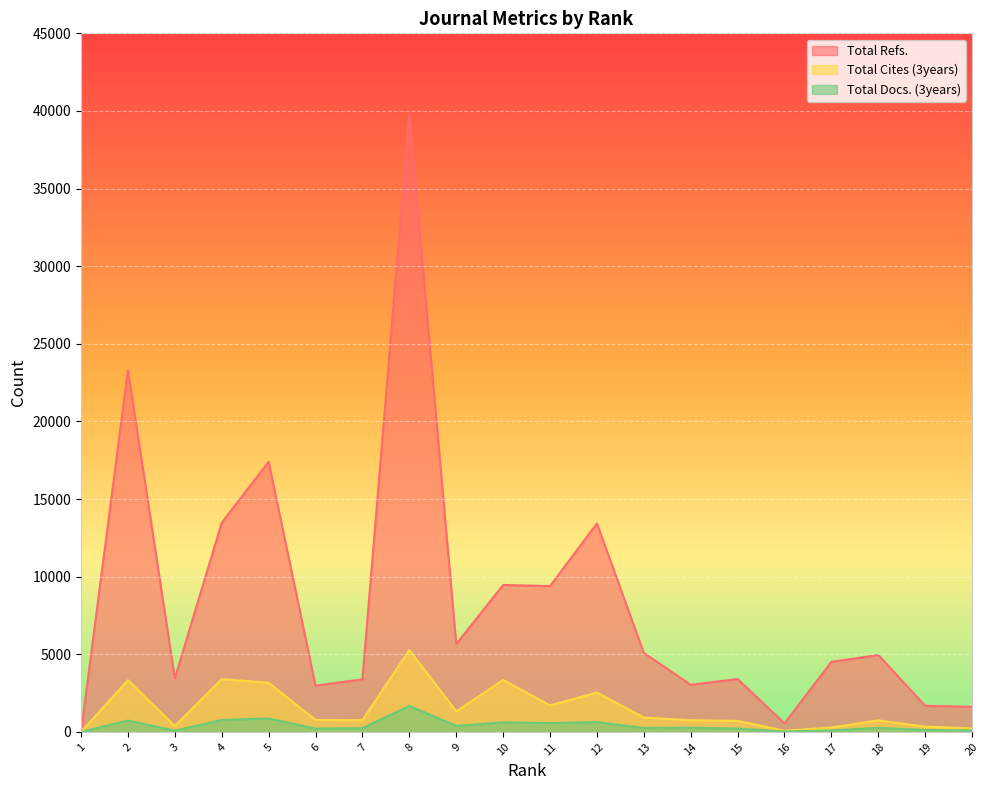

What is the difference between the Total Refs. values at 17 and 10?

4950